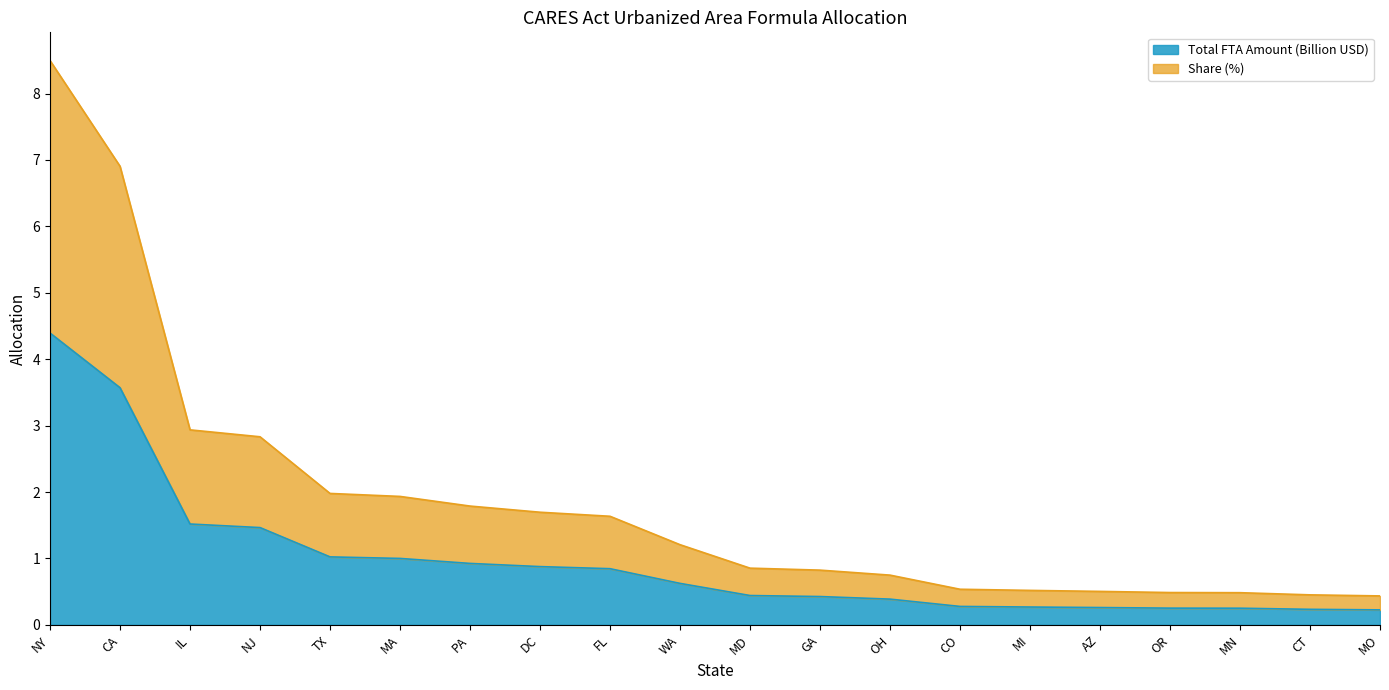

What is the difference between the second highest and minimum values in the Total FTA Amount (Billion USD) series?

3.3